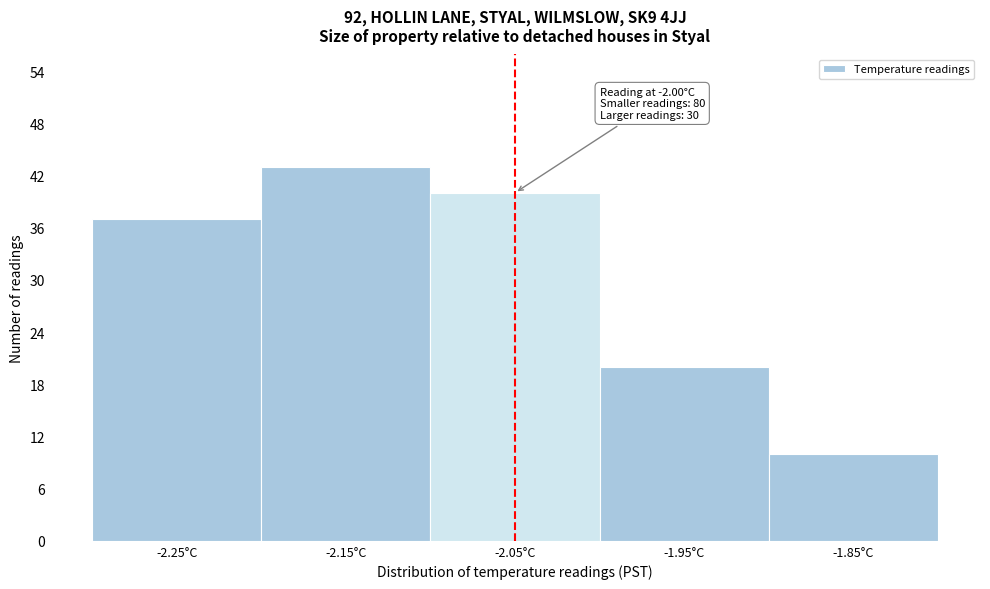

Reading left to right, extract all data points from this chart.

-2.25°C=37	-2.15°C=43	-2.05°C=40	-1.95°C=20	-1.85°C=10